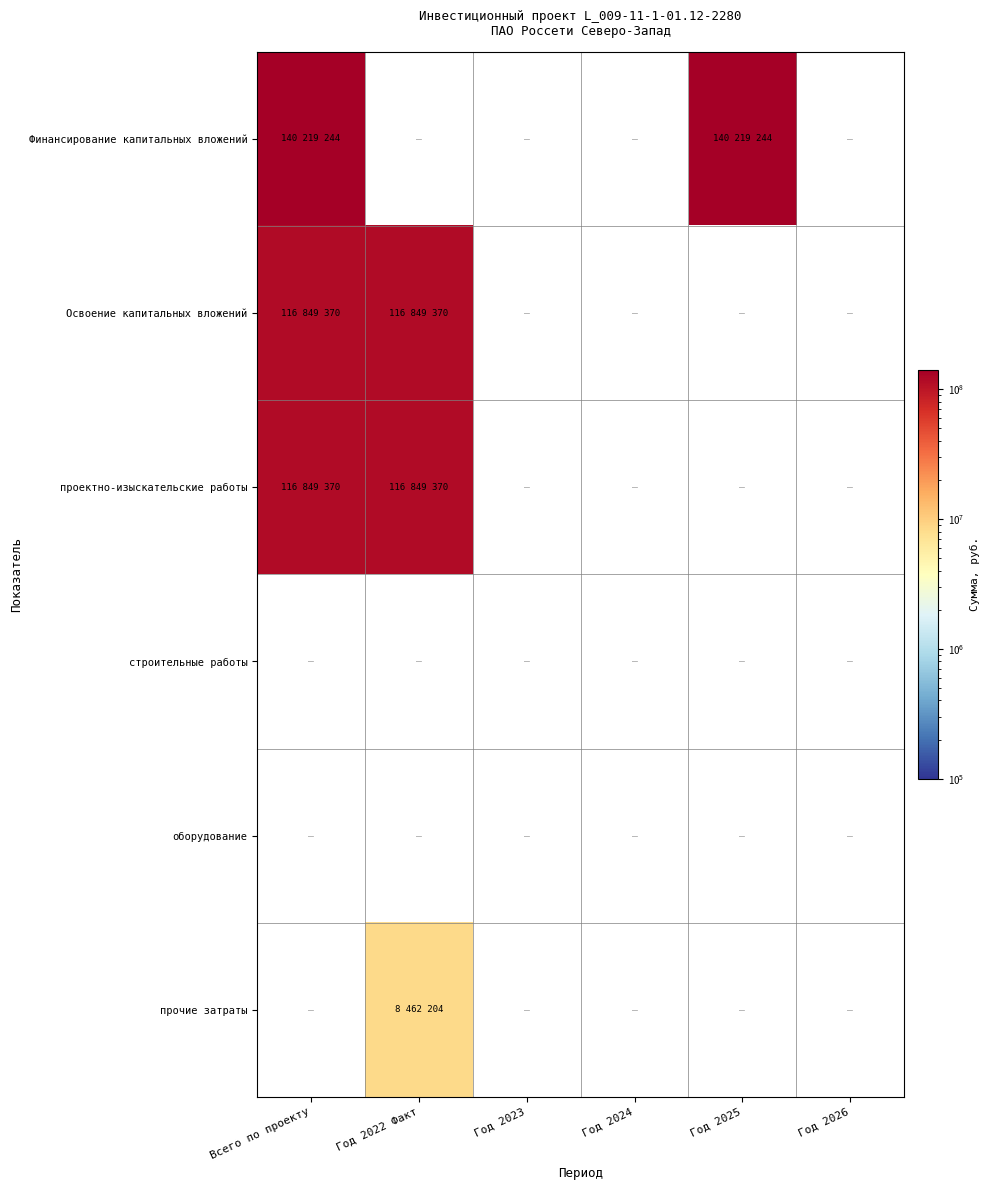

Between Всего по проекту and Год 2025, which series saw the biggest shift?

Освоение капитальных вложений